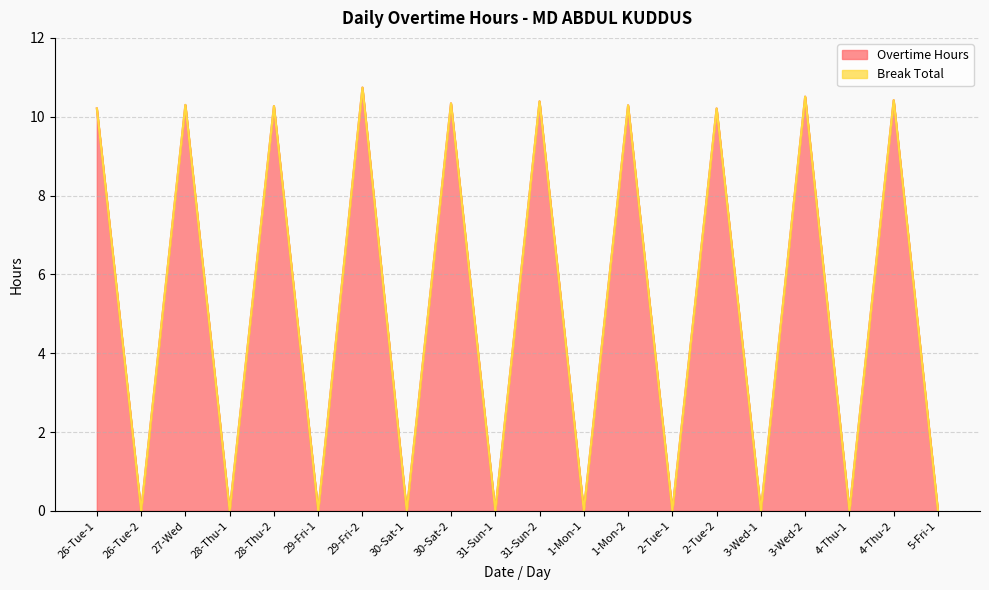

True or false: there are more than 2 points higher than both neighbors.

True